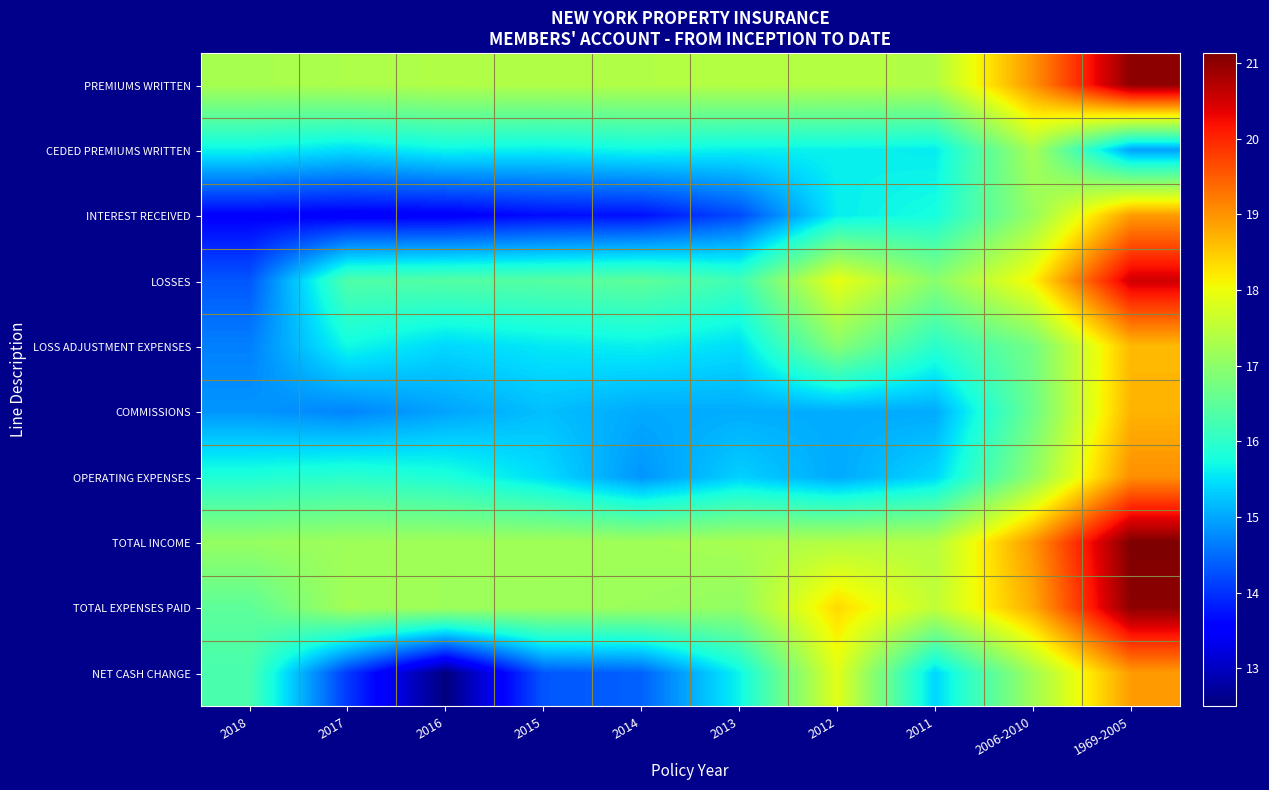

Which series changed the most between 2016 and 2013?

NET CASH CHANGE